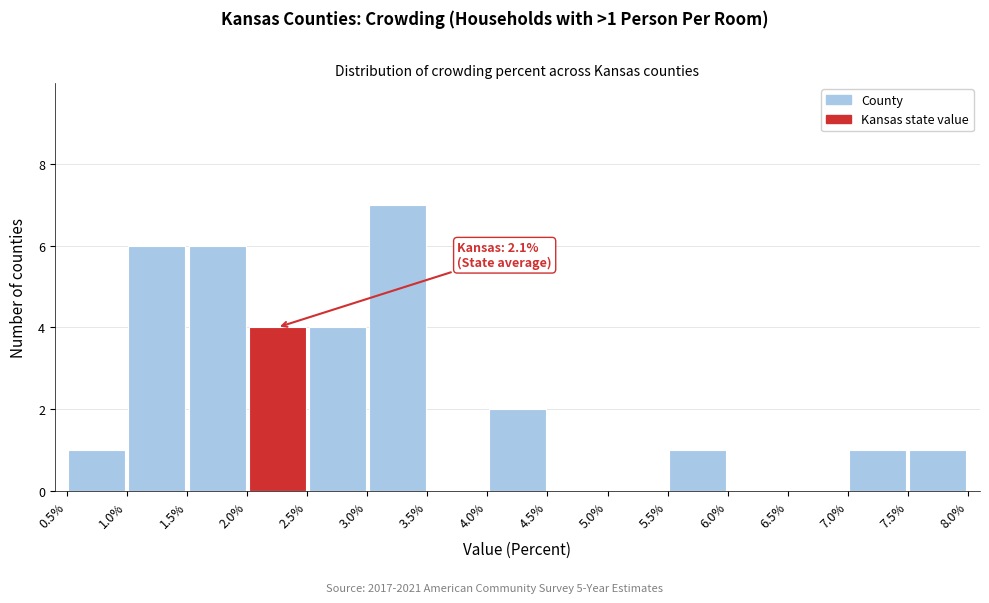

Which range on the x-axis has the tallest bar?

3.0% to 3.5%